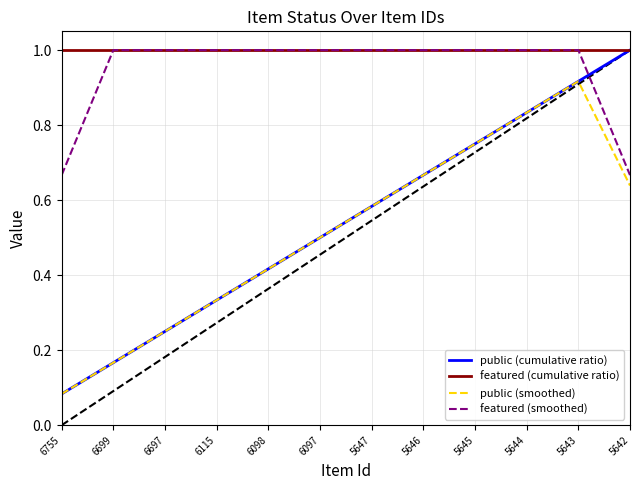

At which label does public (smoothed) reach its peak?

5643